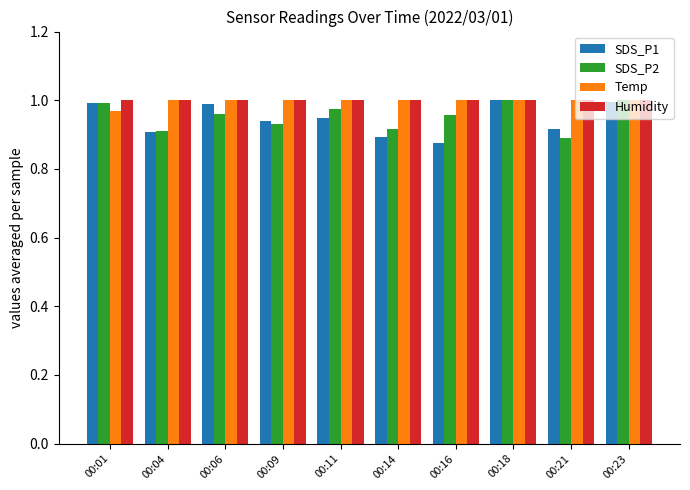

What is the sum of the Temp values at 00:06 and 00:16?

2.0